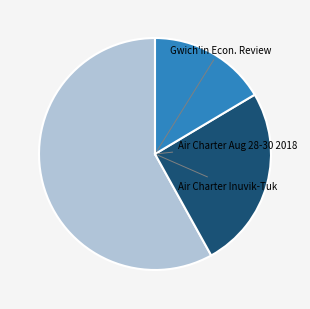

To the nearest percent, what is the difference between the largest and smallest slice percentages?

42%